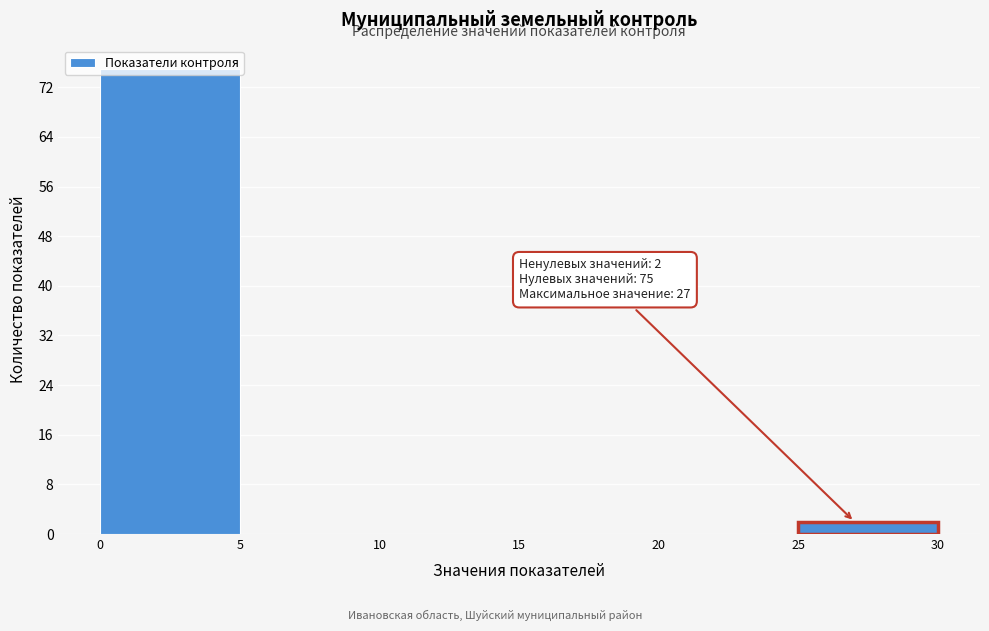

Which range on the x-axis has the tallest bar?

0 to 5